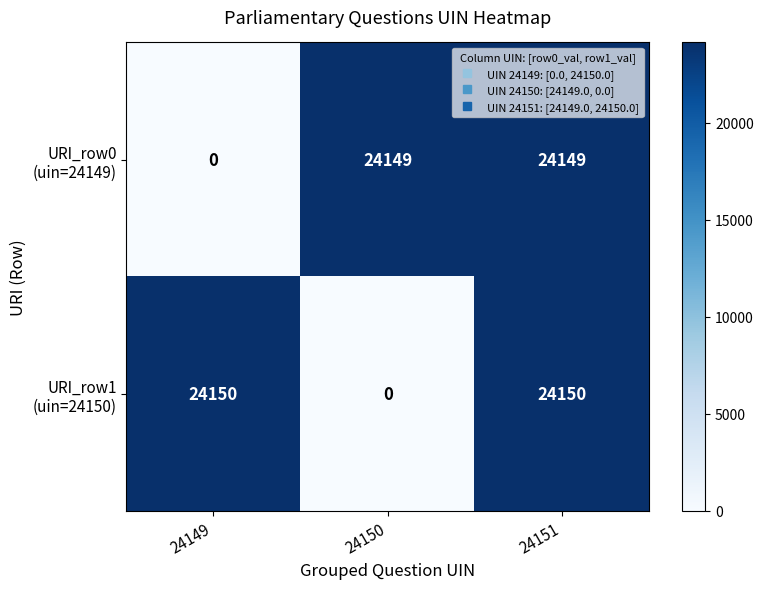

What is the spread (max minus min) of values at 24149?

24150